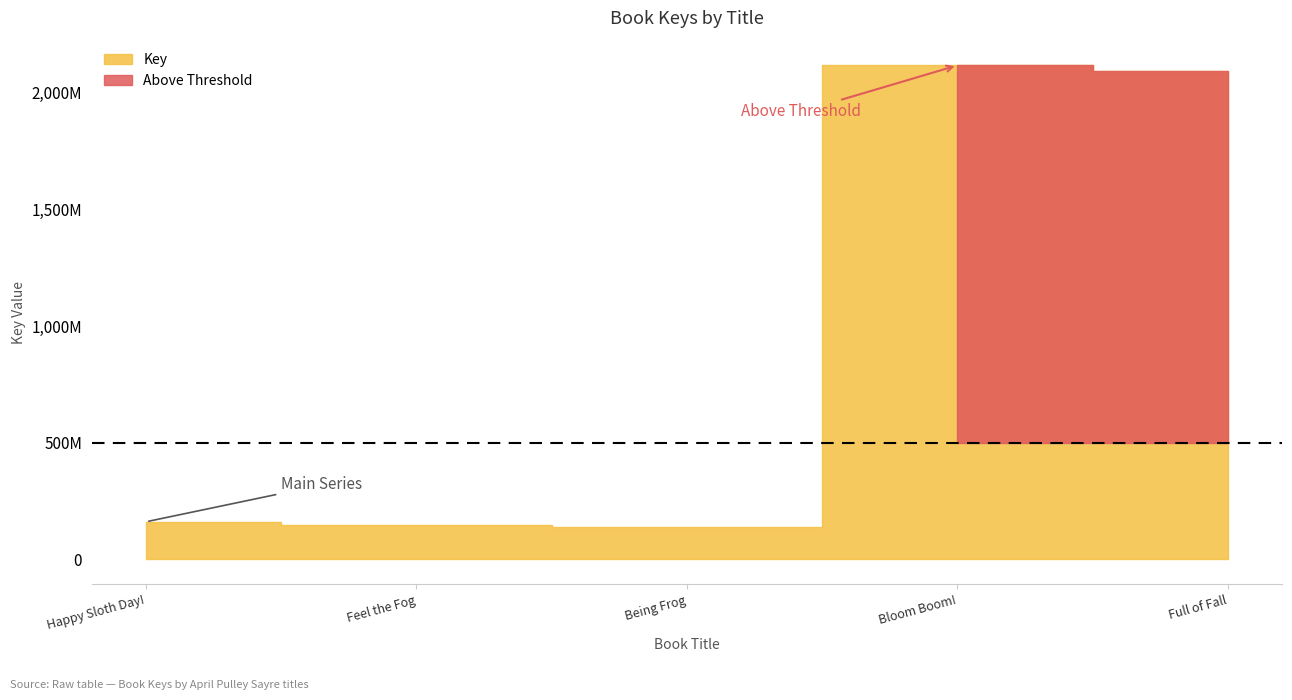

What is the approximate value at Being Frog, to the nearest 100?

139918900